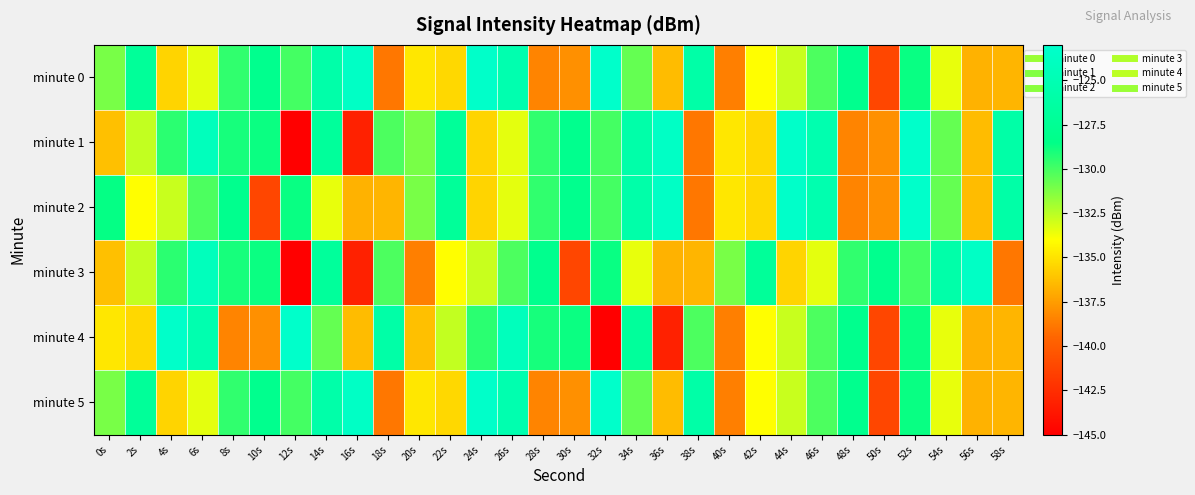

How many distinct data groups are displayed?

6